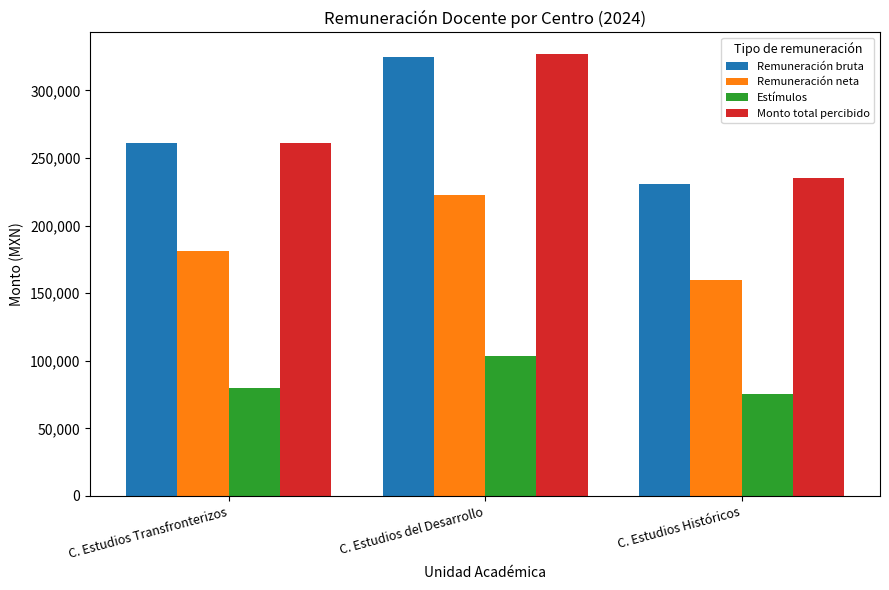

What is the label of the 1st bar from the left?

C. Estudios Transfronterizos